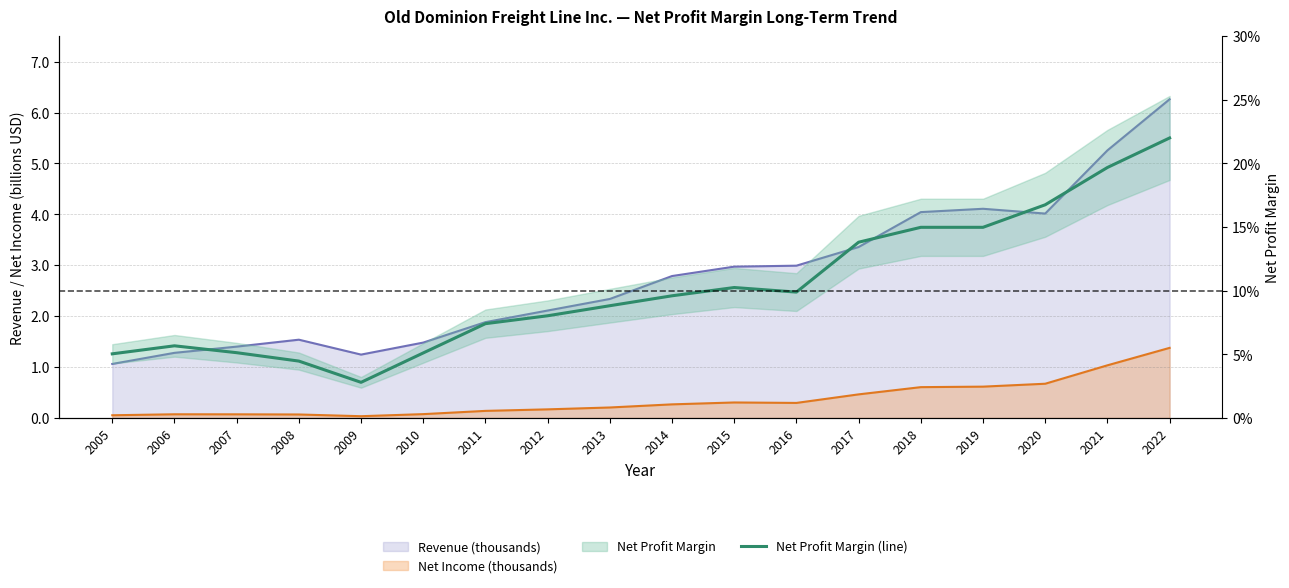

List the labels in order of value, smallest first.

2009, 2008, 2005, 2010, 2007, 2006, 2011, 2012, 2013, 2014, 2016, 2015, 2017, 2018, 2019, 2020, 2021, 2022